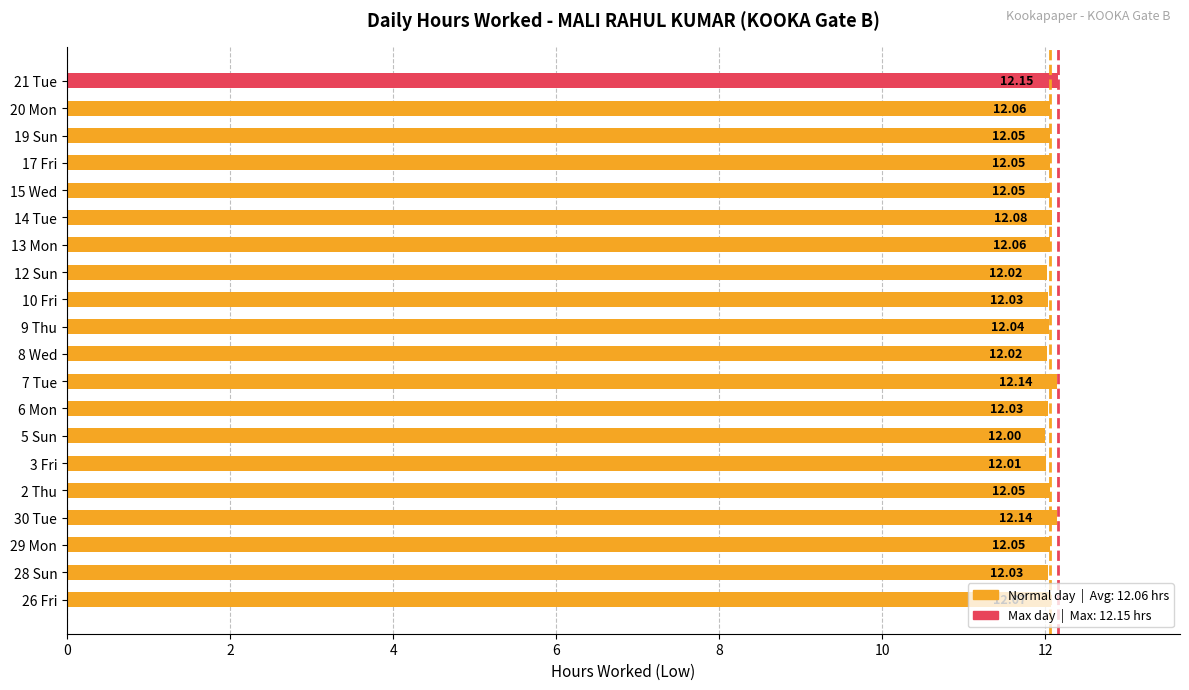

Approximately how many times larger is the value at 5 Sun compared to 29 Mon?

1.0